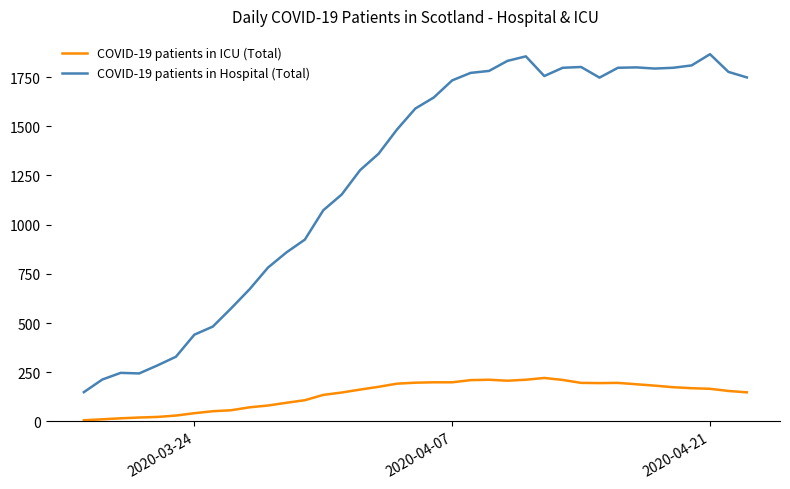

Which series has the largest range (max minus min)?

COVID-19 patients in Hospital (Total)